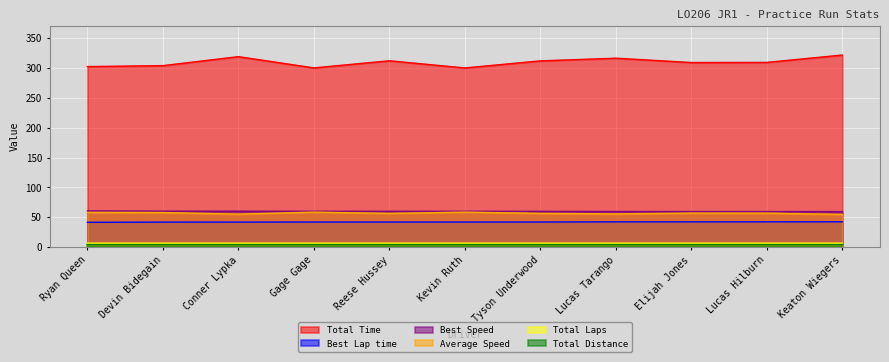

How many data points in Best Speed are above 60?

5